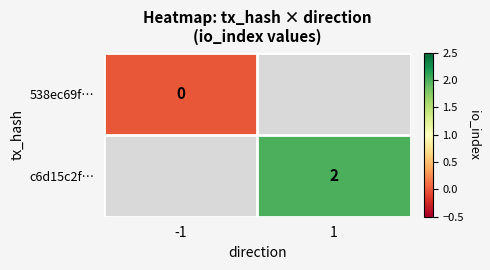

Is the value of c6d15c2f… at 1 greater than the value of 538ec69f… at -1?

Yes